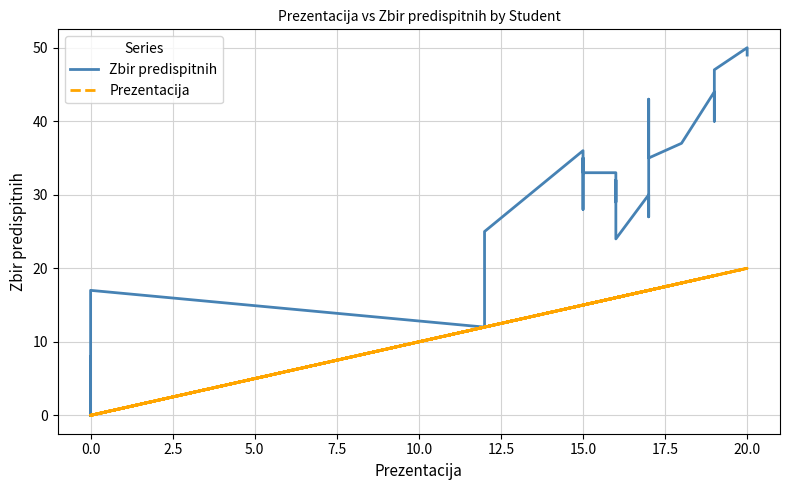

What is the spread (max minus min) of values at 17.5?

8